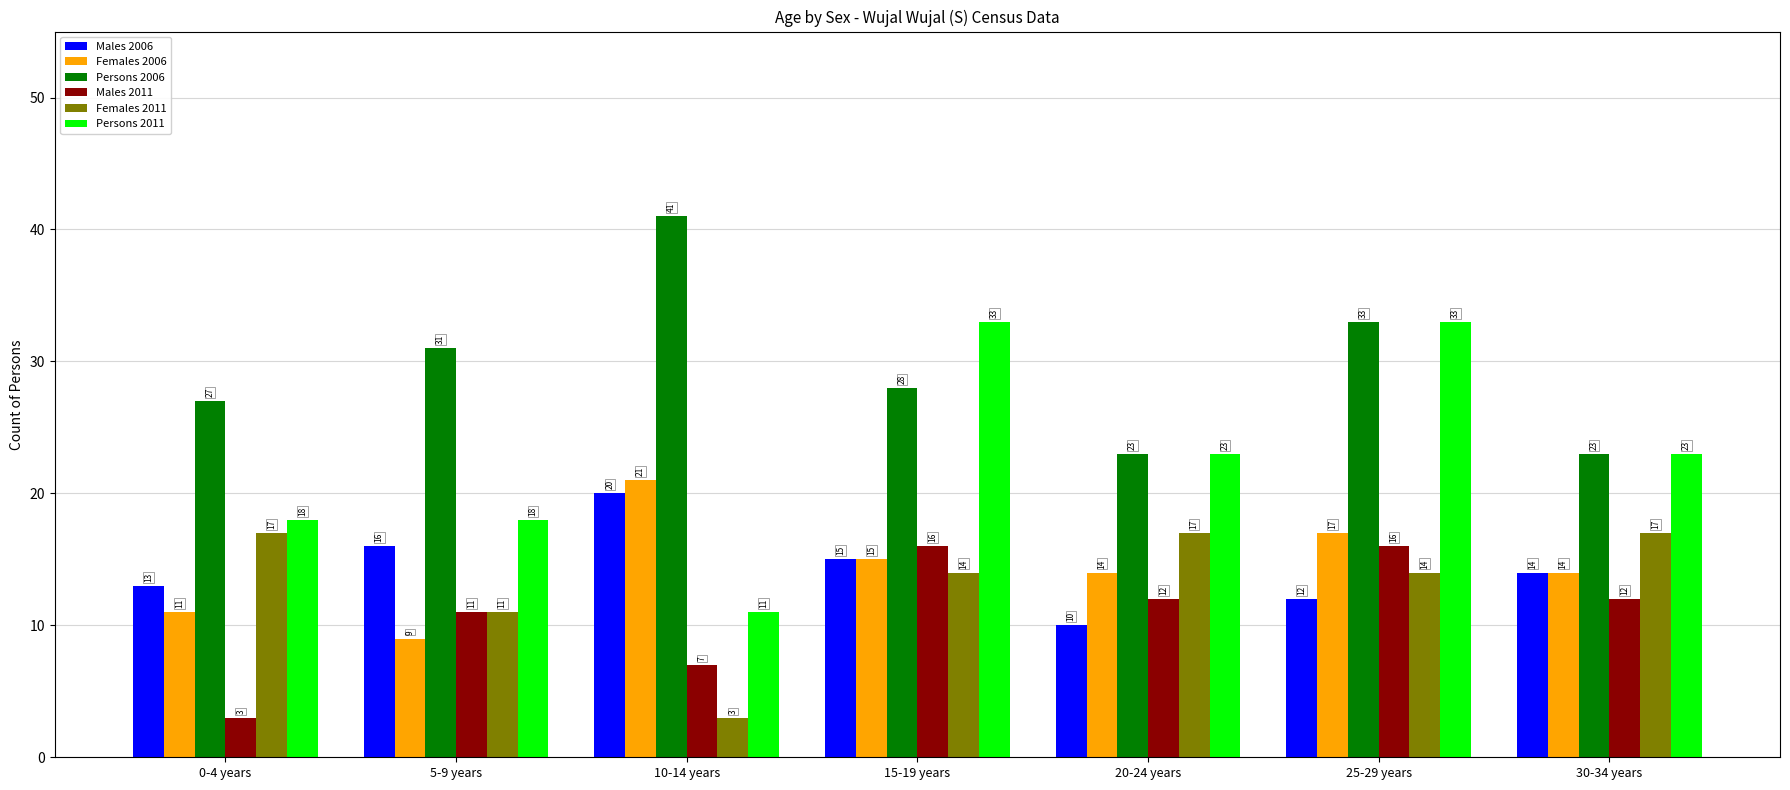

How many bars are there in total?

42